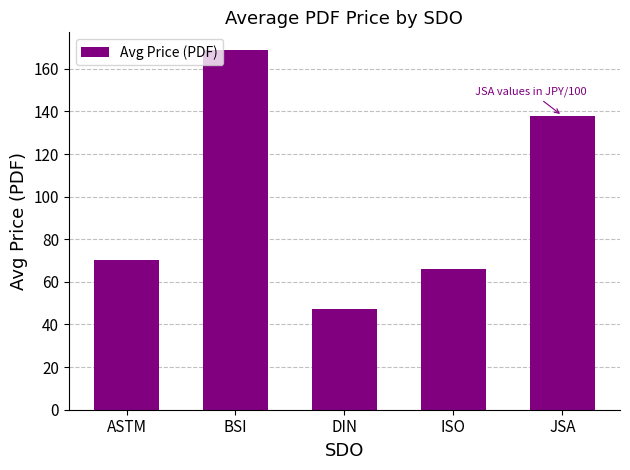

What is the value of the 5th bar from the left?

138.0